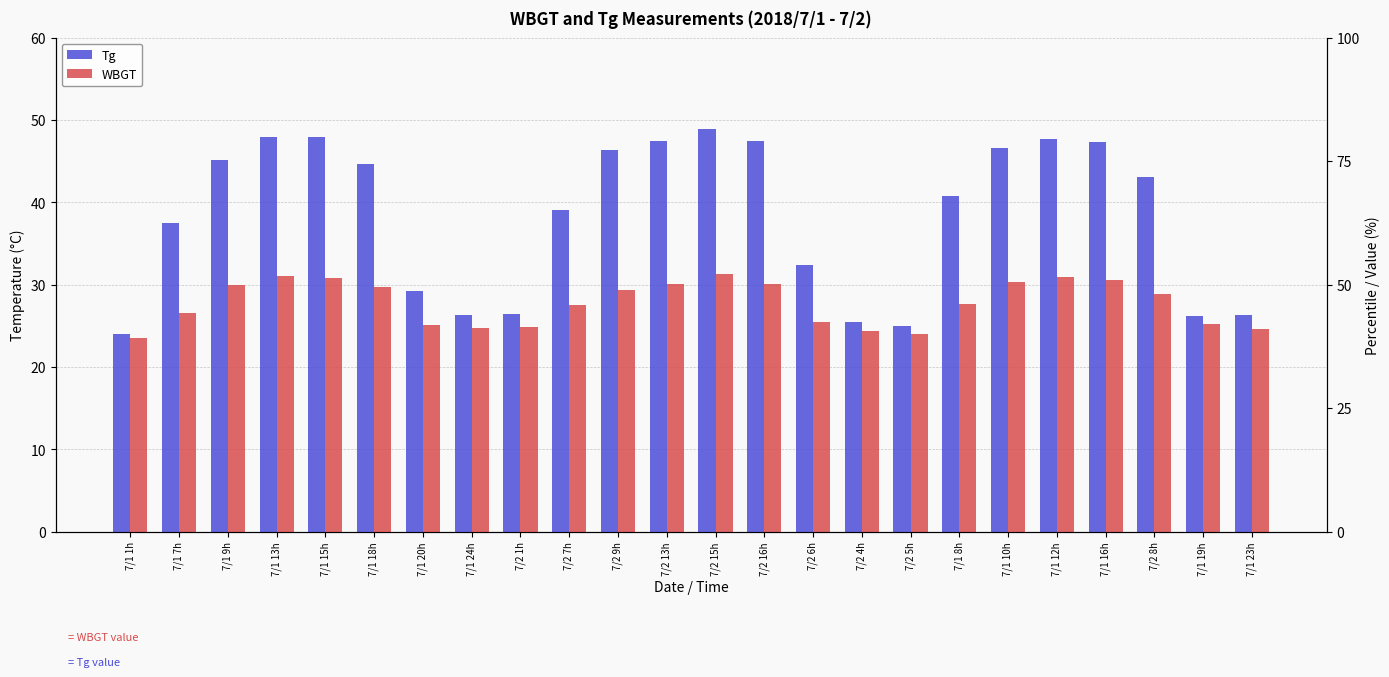

What is the greatest value displayed?

48.9